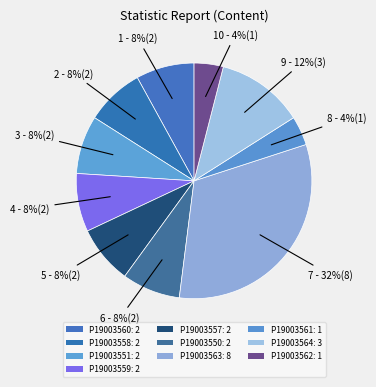

How many slices are in this pie chart?

10